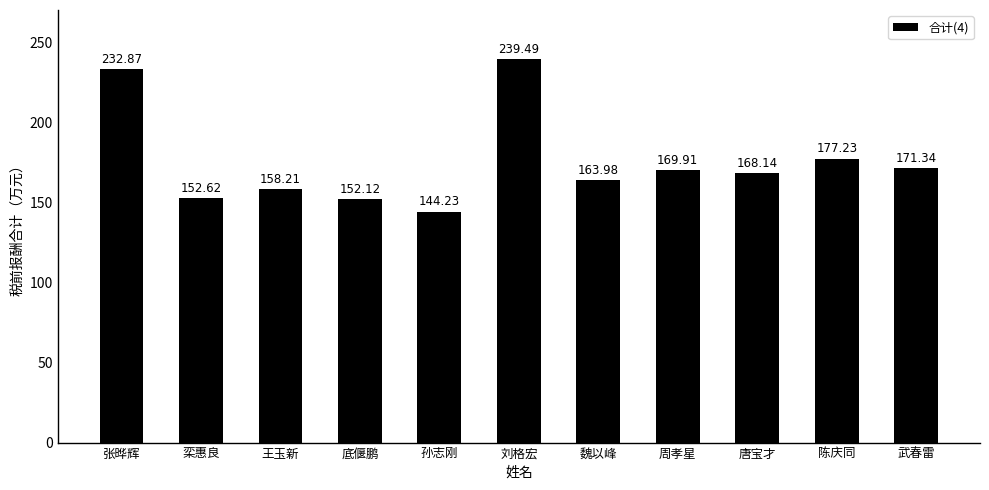

Where does the data first go above 168?

张晔辉